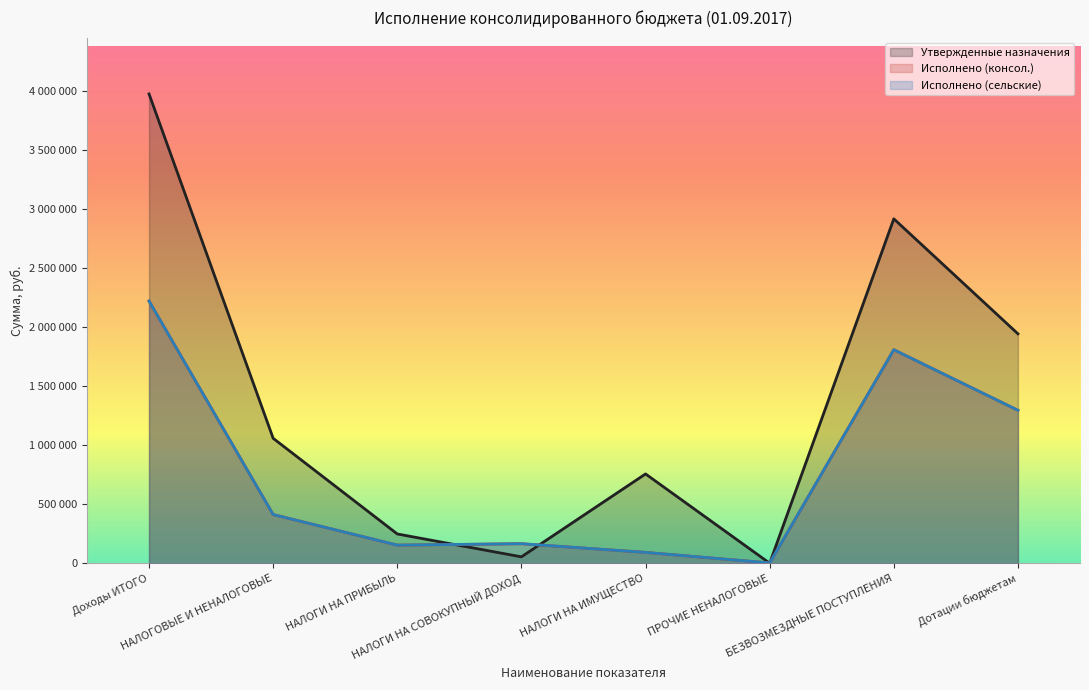

Is it true that Исполнено (сельские) equals 1810130.1 at БЕЗВОЗМЕЗДНЫЕ ПОСТУПЛЕНИЯ?

True